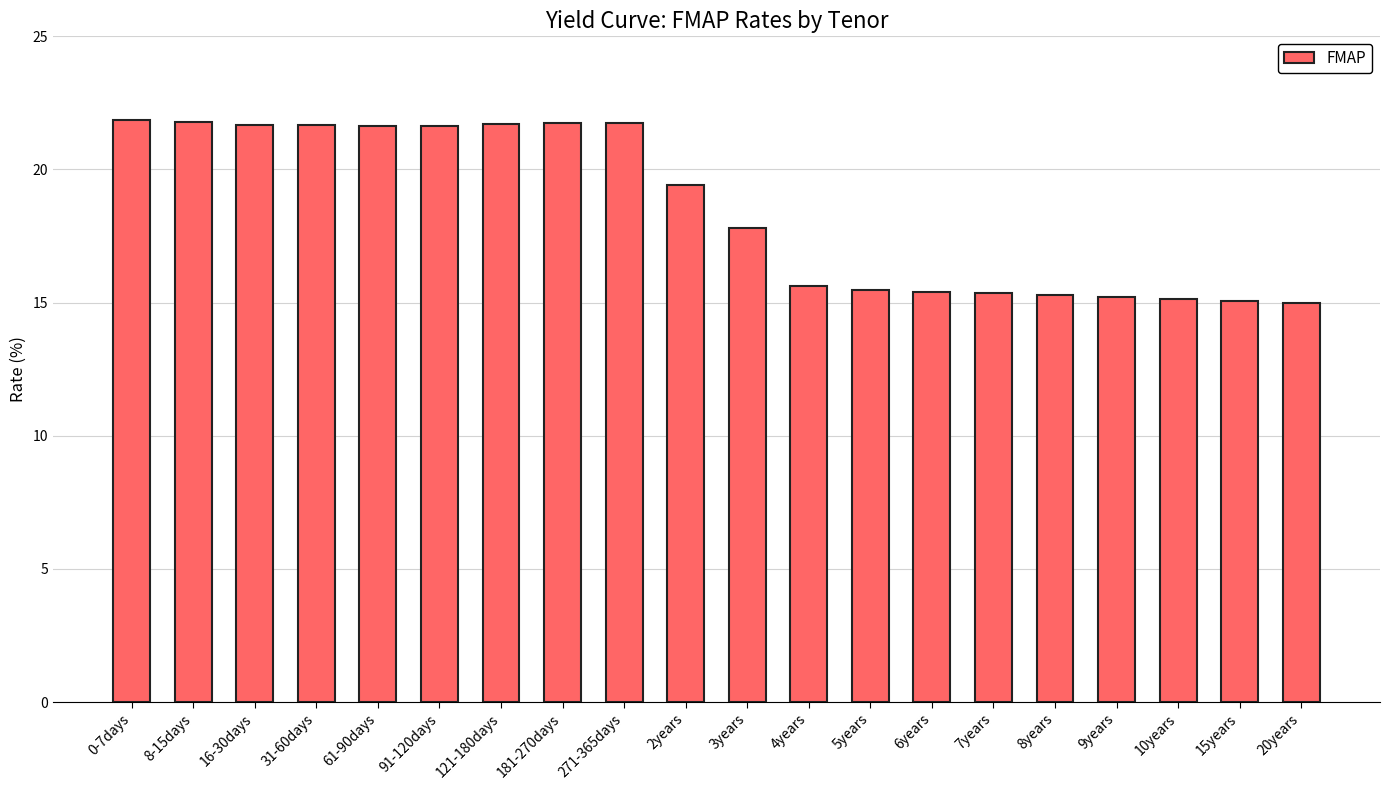

At which label does the data first exceed 19?

0-7days